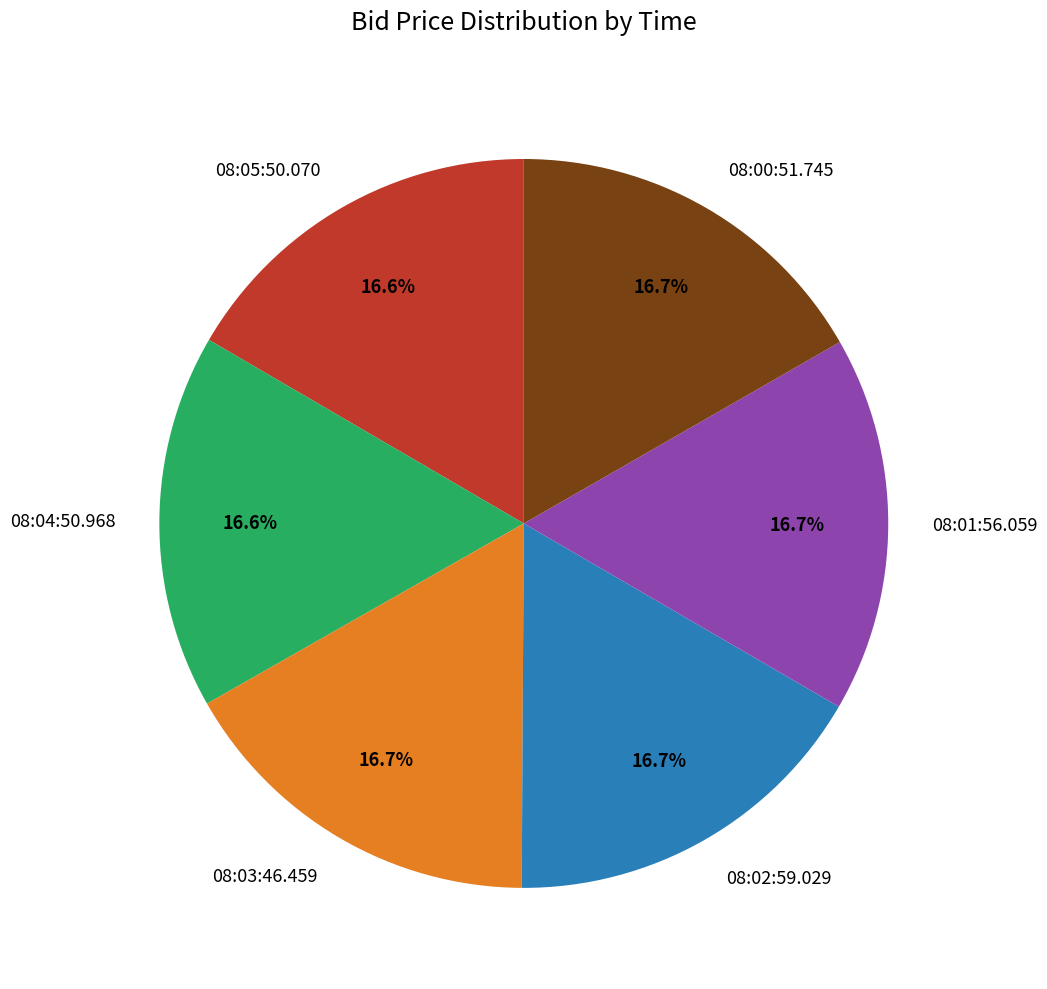

Is there a majority slice in this chart?

No